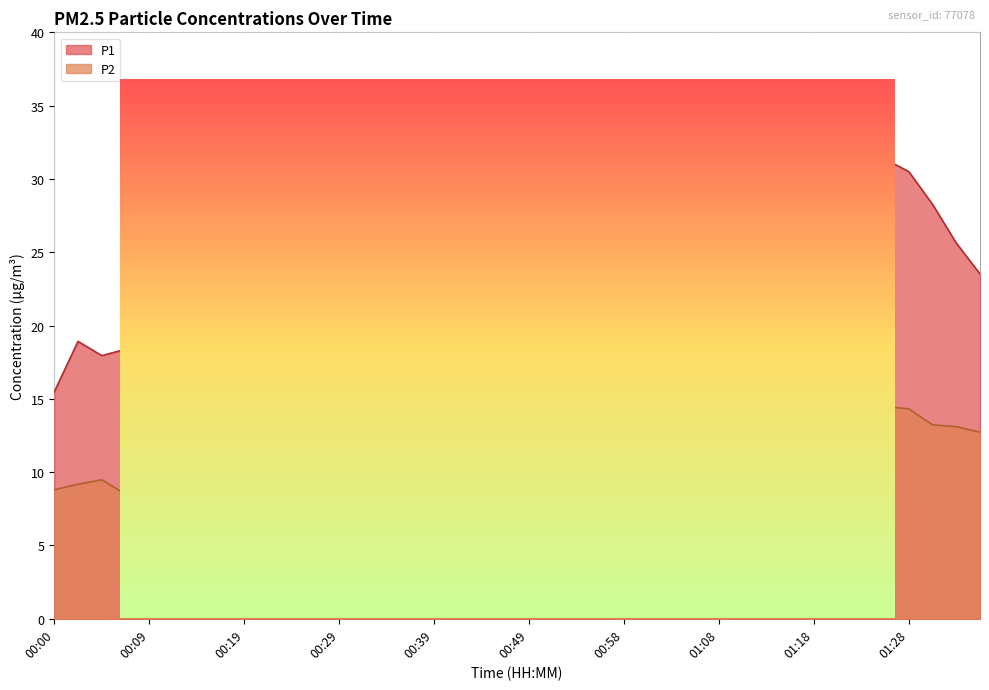

The P1 series shows 14.8 at 01:35. True or false?

False